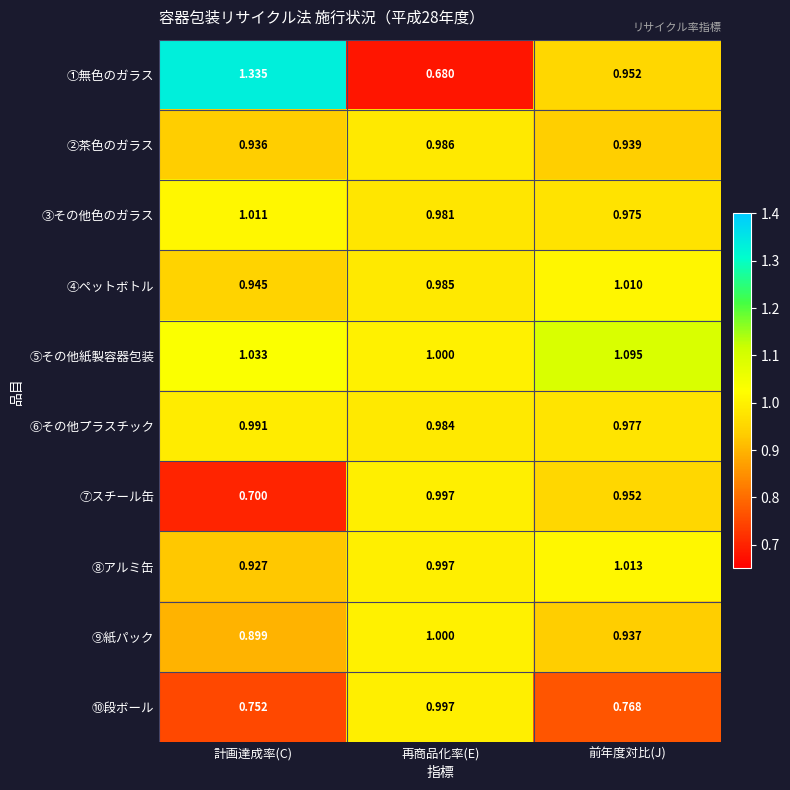

List the labels in order of ⑨紙パック value, largest first.

再商品化率(E), 前年度対比(J), 計画達成率(C)